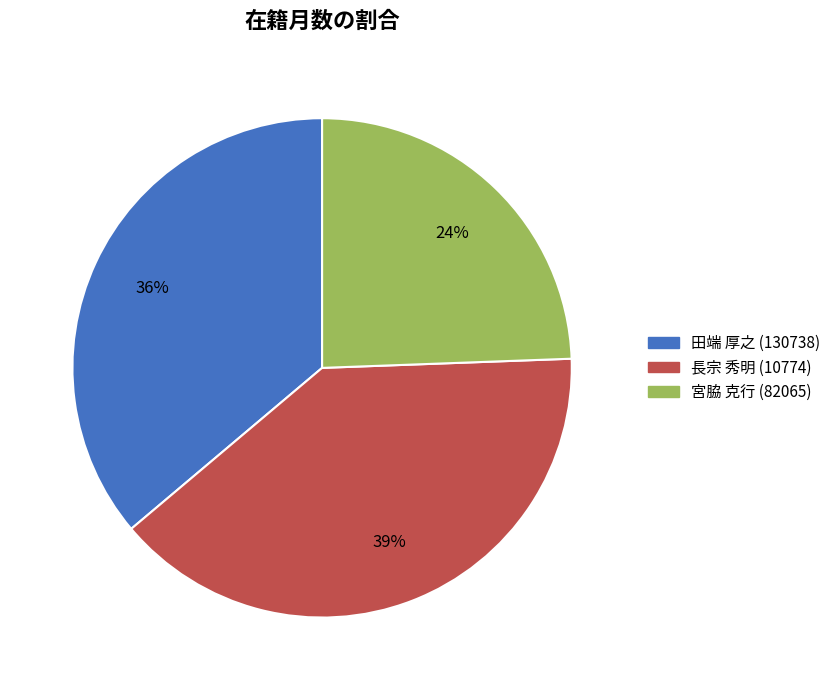

Combined, do 田端 厚之 (130738) and 宮脇 克行 (82065) account for over 50%?

Yes